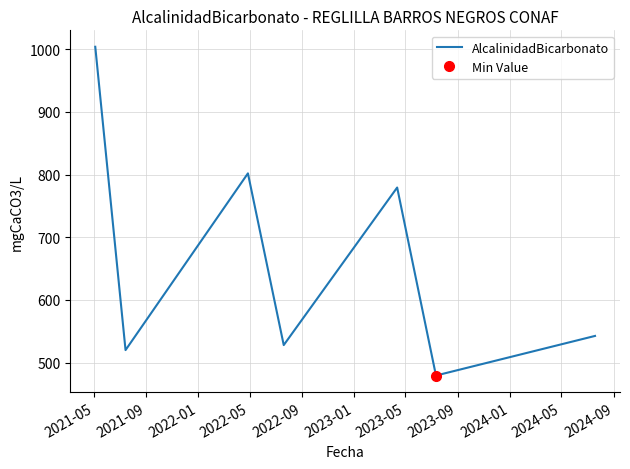

Reading left to right, list all the values displayed in this chart.

1004.0	520.0	802.0	528.0	779.4	479.4	542.6